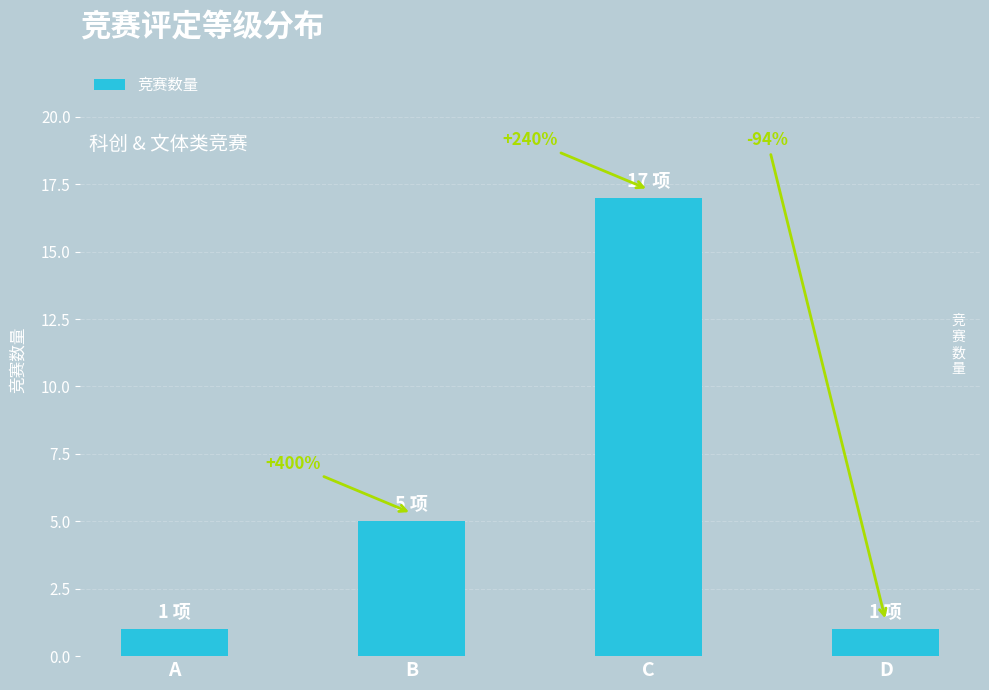

How many bars are there in total?

4